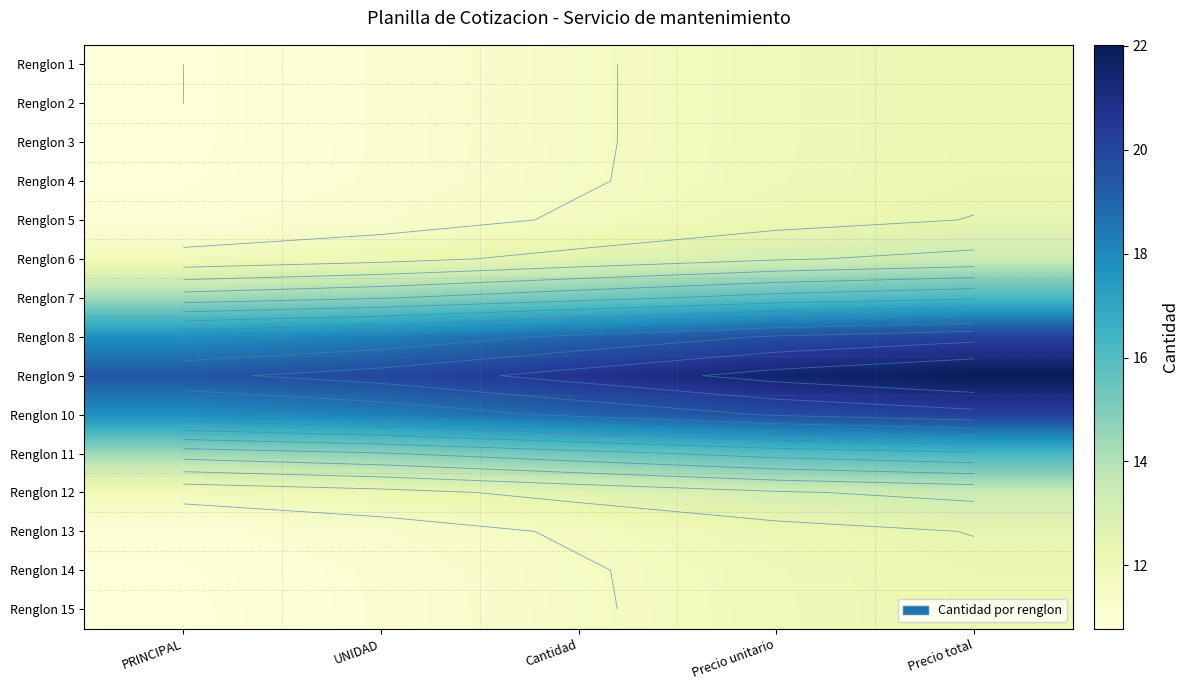

True or false: Renglon 15 has a value of 22.0 at Precio total.

False